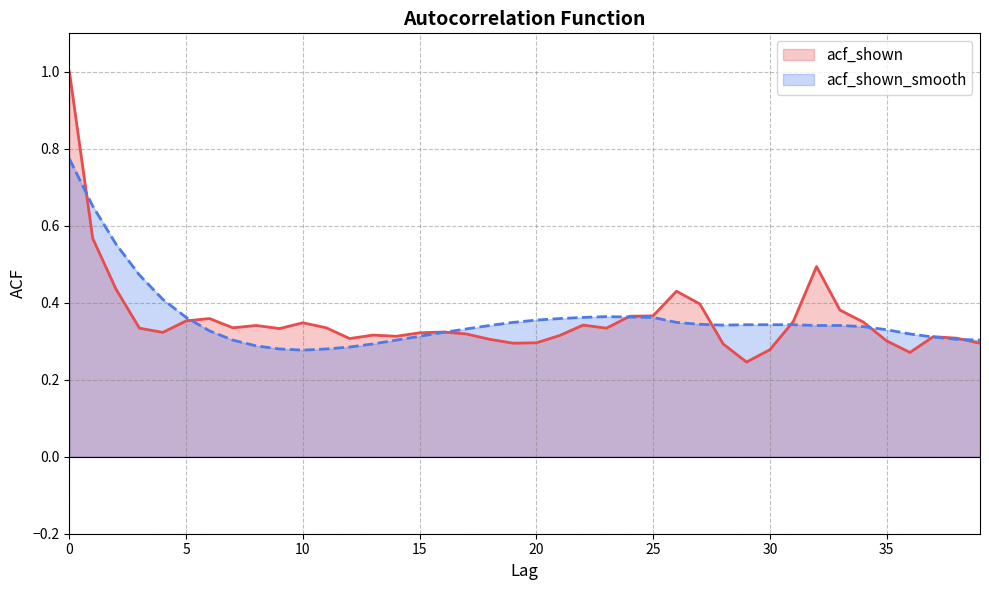

How many categories are shown in the chart?

40